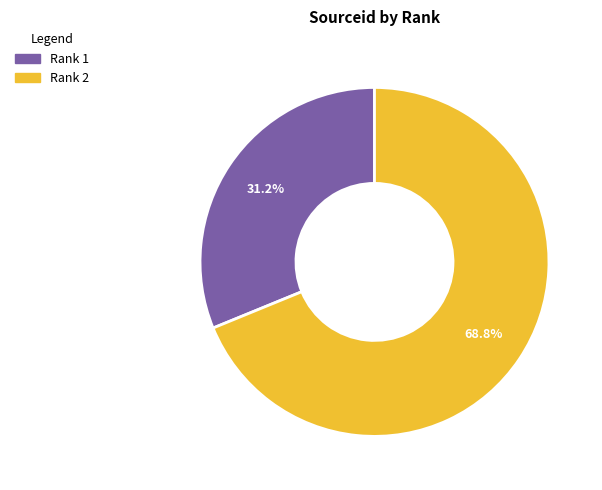

Does any single category account for the majority?

Yes